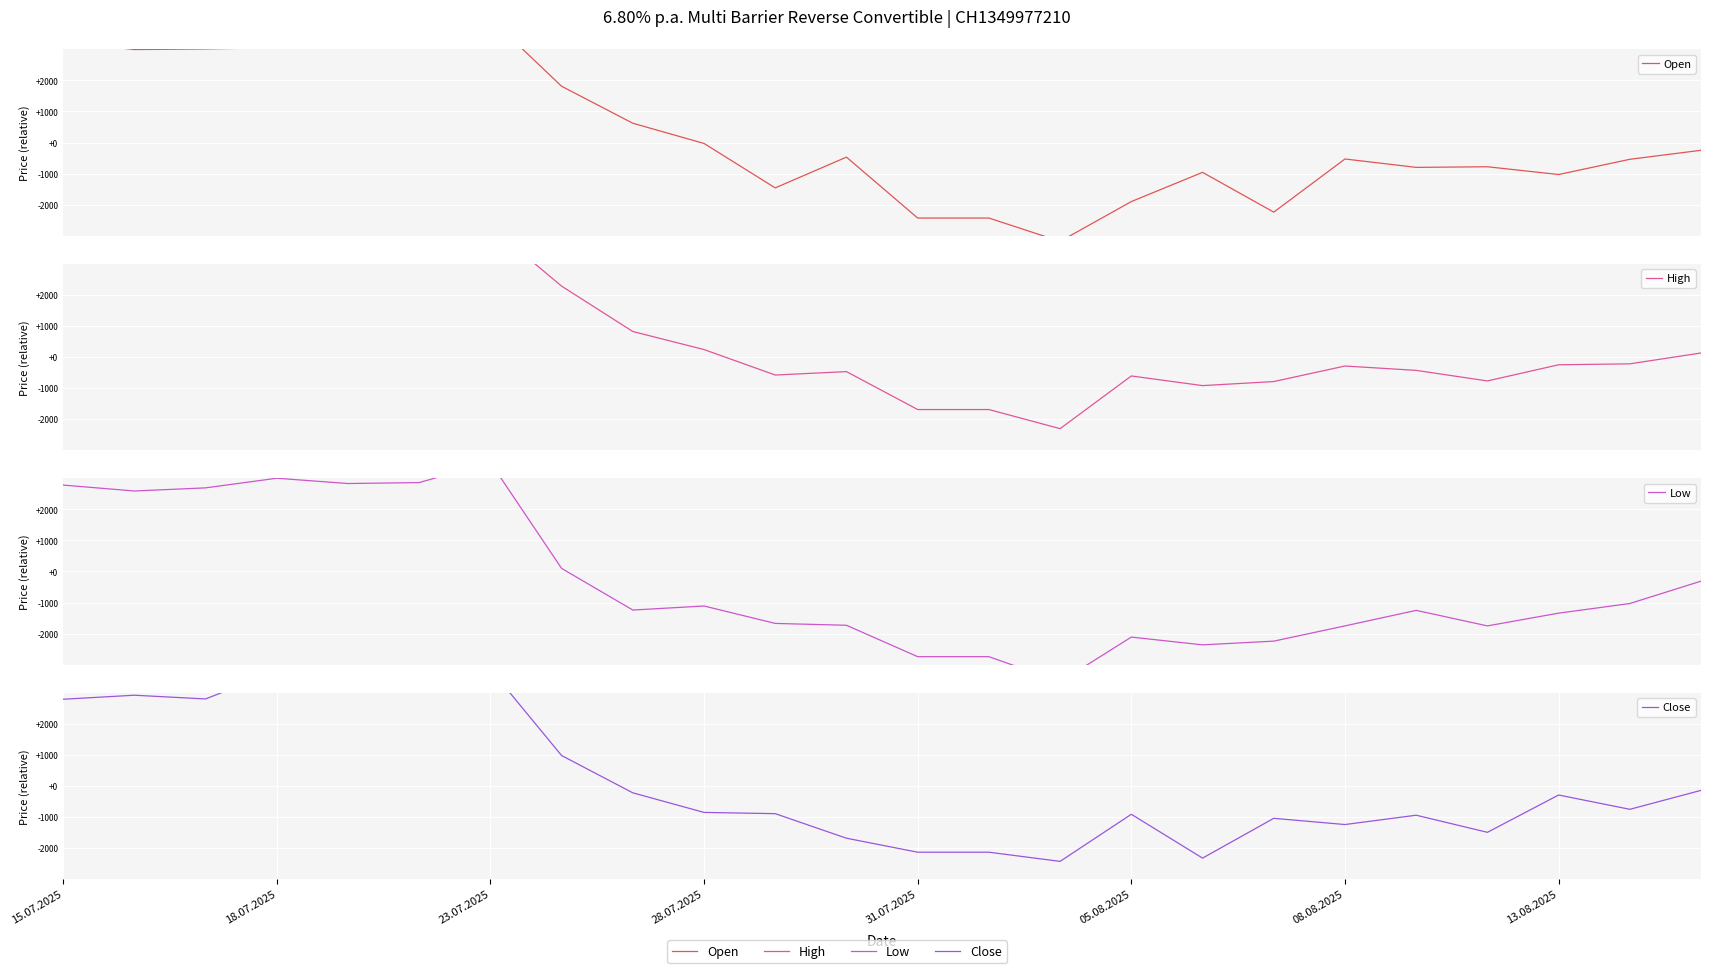

At which category does High reach its first local peak?

18.07.2025